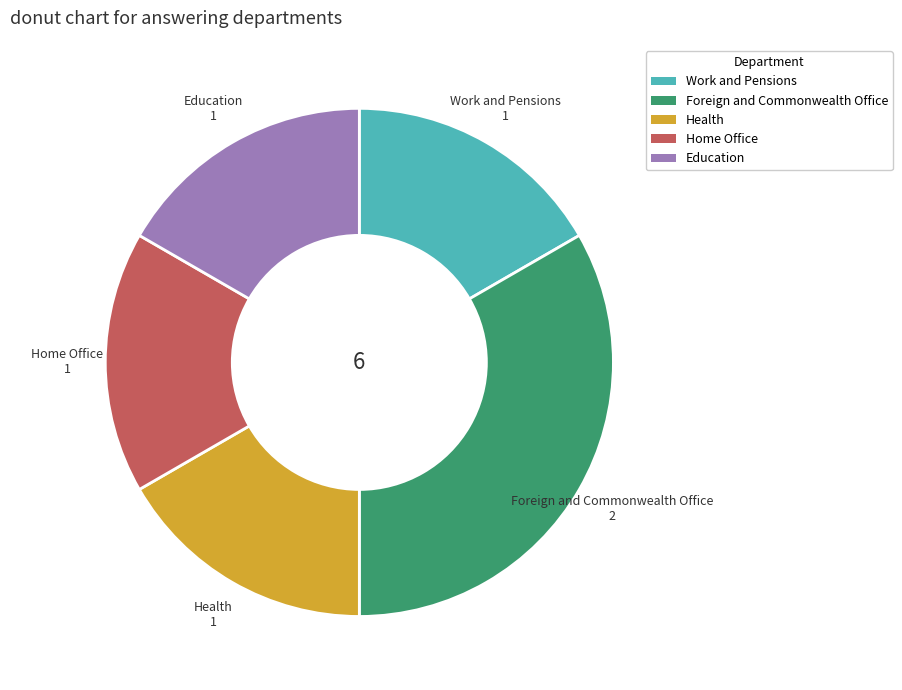

Which has a higher value, Health or Foreign and Commonwealth Office?

Foreign and Commonwealth Office